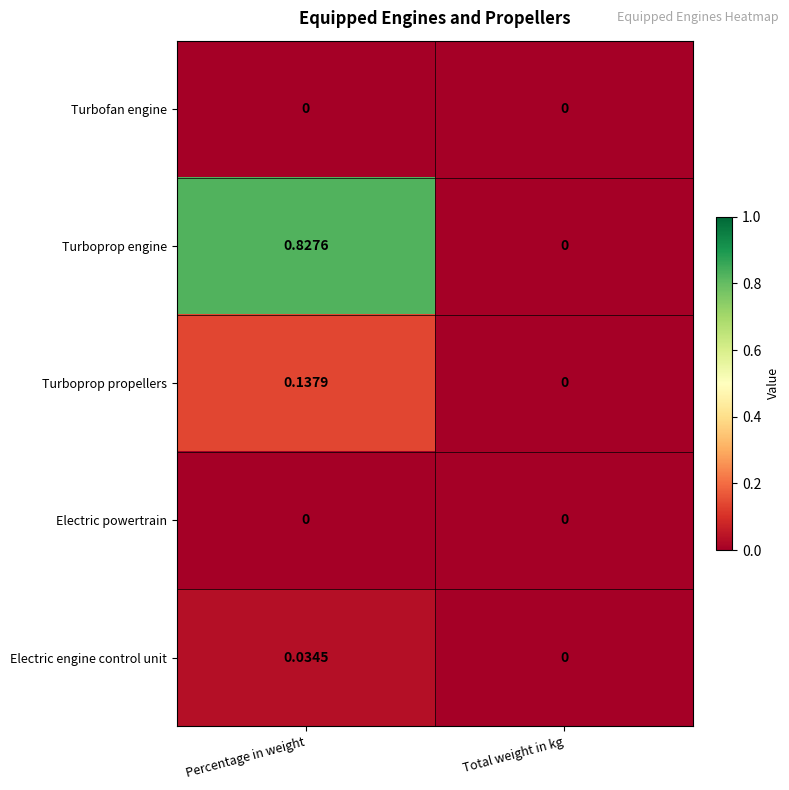

Where is Turboprop propellers nearest to the value 0?

Total weight in kg